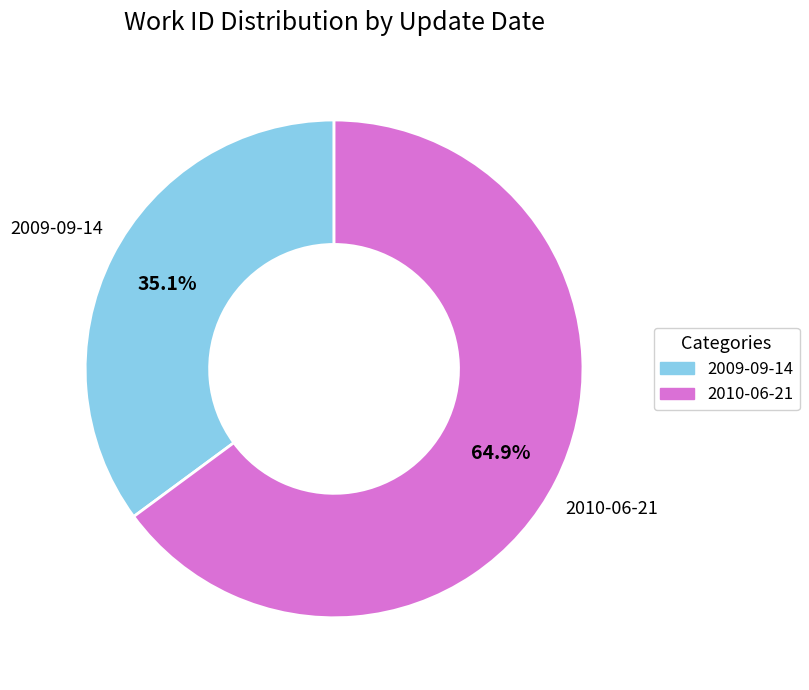

Is there a majority slice in this chart?

Yes